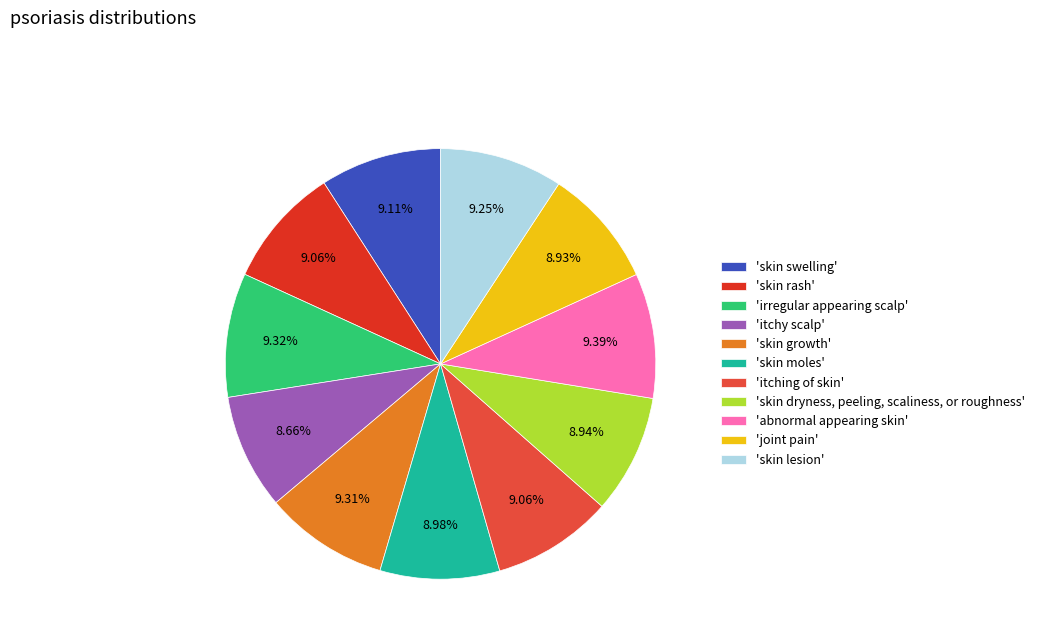

Does 'skin rash' represent more than half of the total?

No